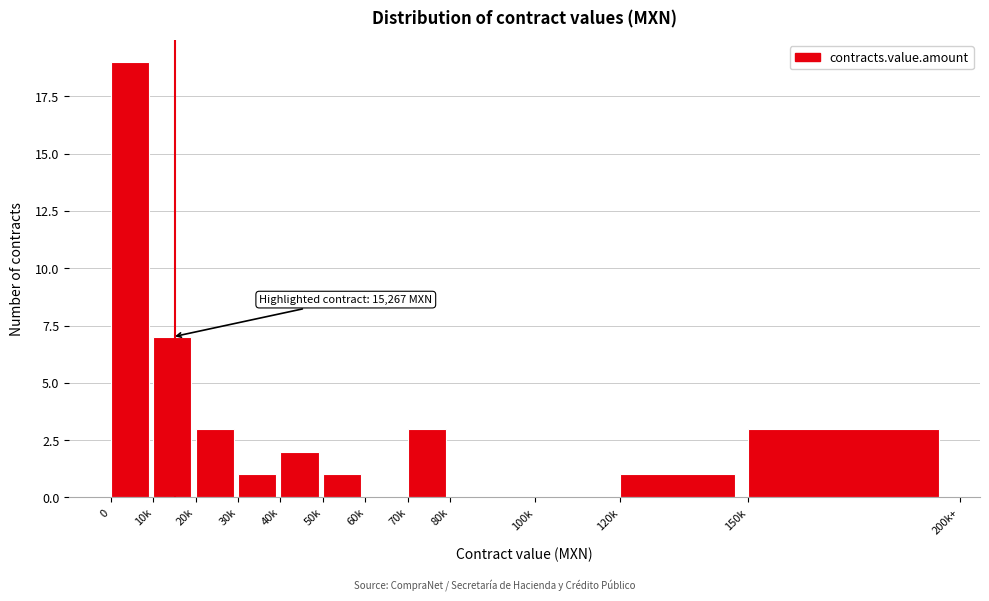

Reading left to right, what are all the values shown in this chart?

0=19	10k=7	20k=3	30k=1	40k=2	50k=1	60k=0	70k=3	80k=0	100k=0	120k=1	150k=3